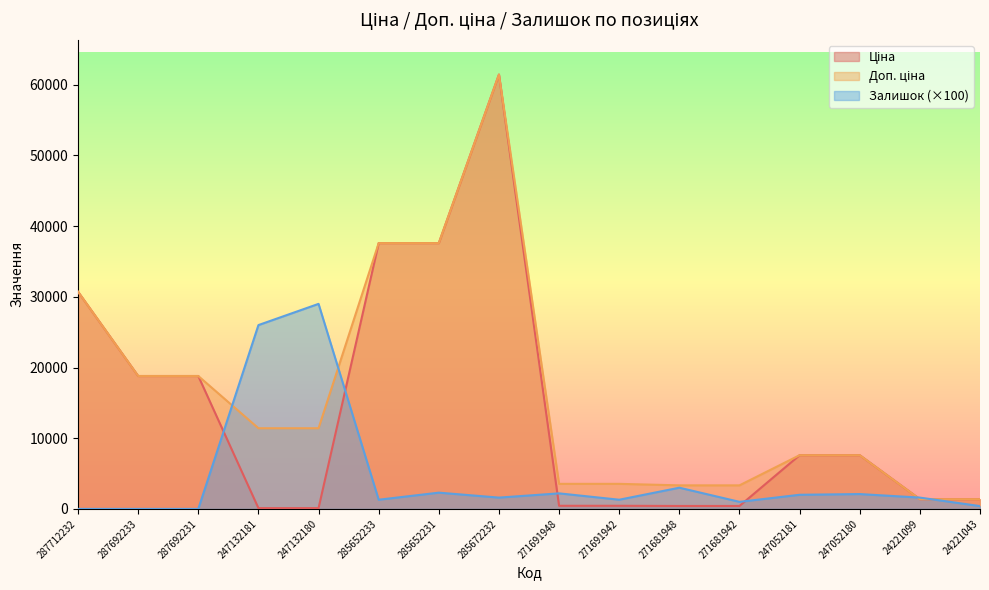

At which label is Доп. ціна closest to 31404?

287712232